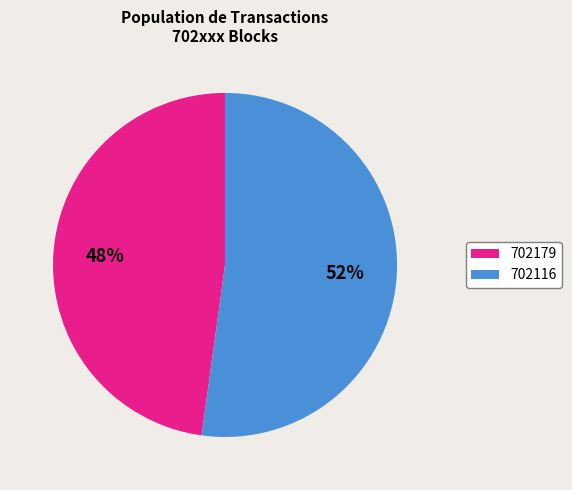

Do 702179 and 702116 together represent more than half of the pie?

Yes